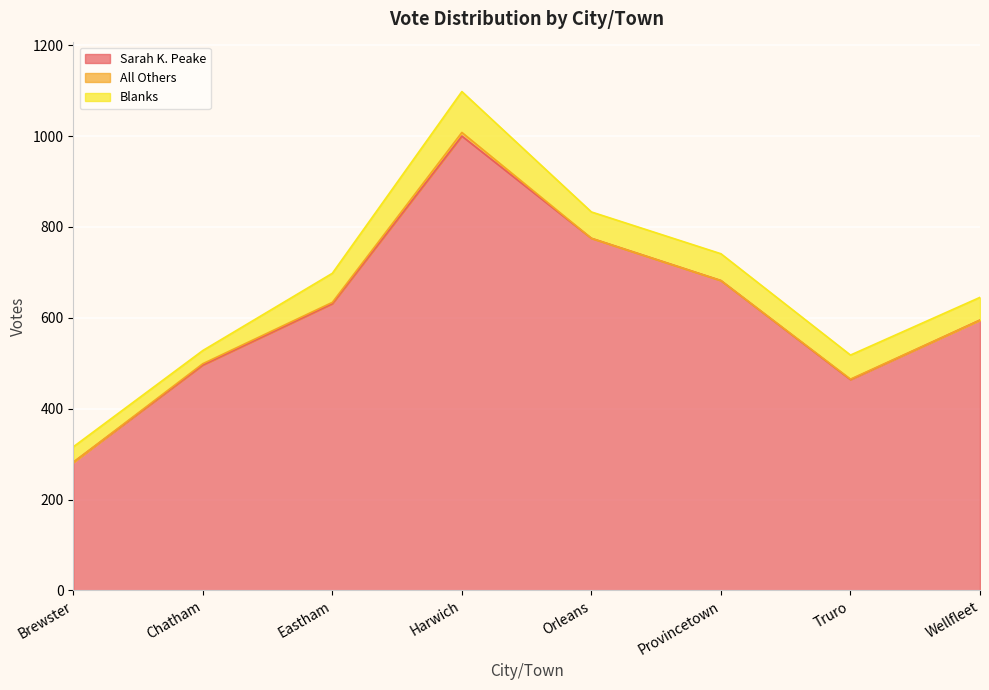

True or false: All Others and Sarah K. Peake cross at least once.

False